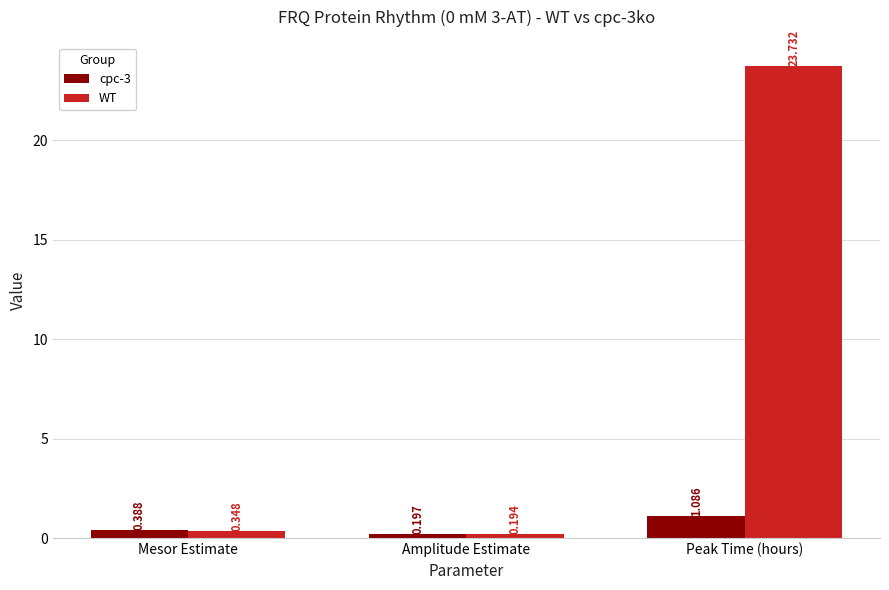

Where is cpc-3 nearest to the value 0?

Amplitude Estimate